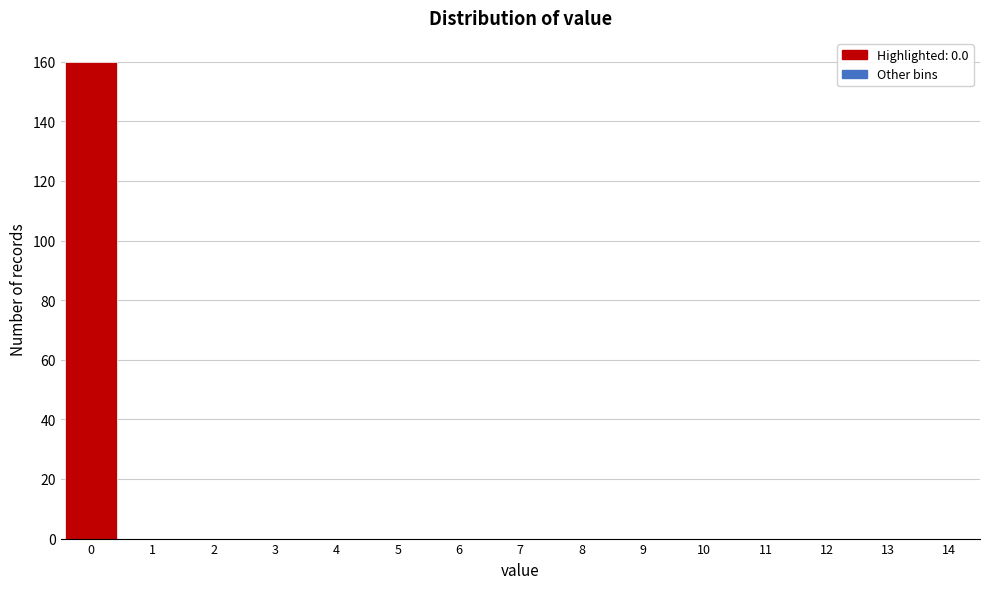

Reading left to right, list every bar in this chart as the range it spans on the x-axis followed by its height. The values are not printed on the chart, so give them approximately, as read against the axis.

-0.5 to 0.5: 160
0.5 to 1.5: 0
1.5 to 2.5: 0
2.5 to 3.5: 0
3.5 to 4.5: 0
4.5 to 5.5: 0
5.5 to 6.5: 0
6.5 to 7.5: 0
7.5 to 8.5: 0
8.5 to 9.5: 0
9.5 to 10.5: 0
10.5 to 11.5: 0
11.5 to 12.5: 0
12.5 to 13.5: 0
13.5 to 14.5: 0